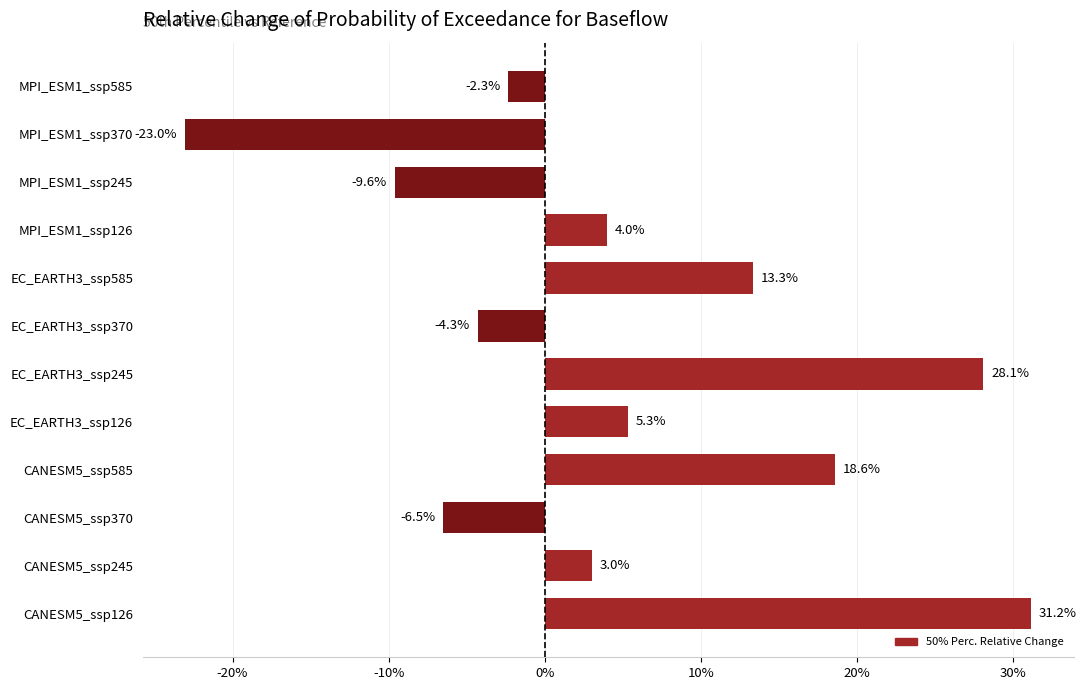

Are the bars horizontal?

Yes